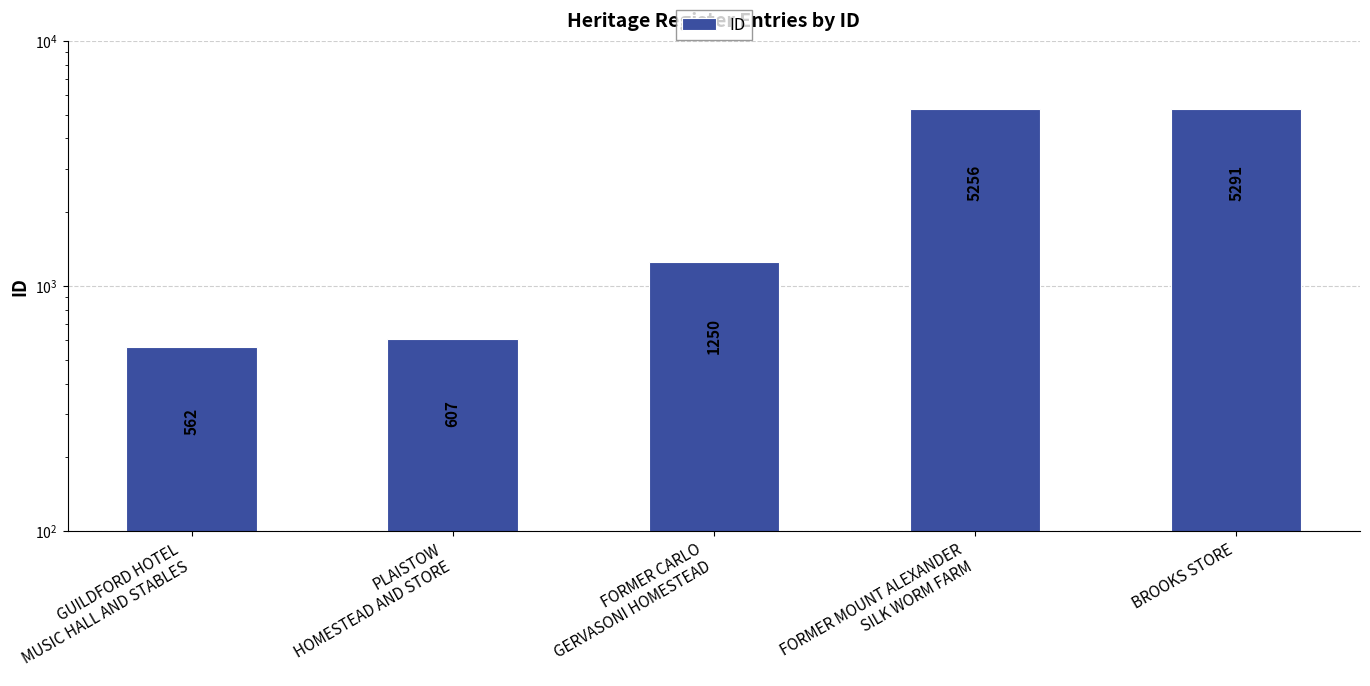

List the labels in order of value, largest first.

BROOKS STORE, FORMER MOUNT ALEXANDER
SILK WORM FARM, FORMER CARLO
GERVASONI HOMESTEAD, PLAISTOW
HOMESTEAD AND STORE, GUILDFORD HOTEL
MUSIC HALL AND STABLES